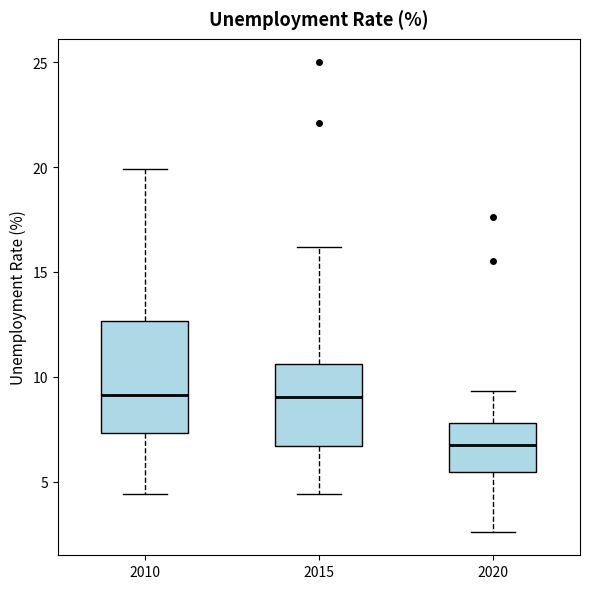

Which box's median line is the lowest?

2020